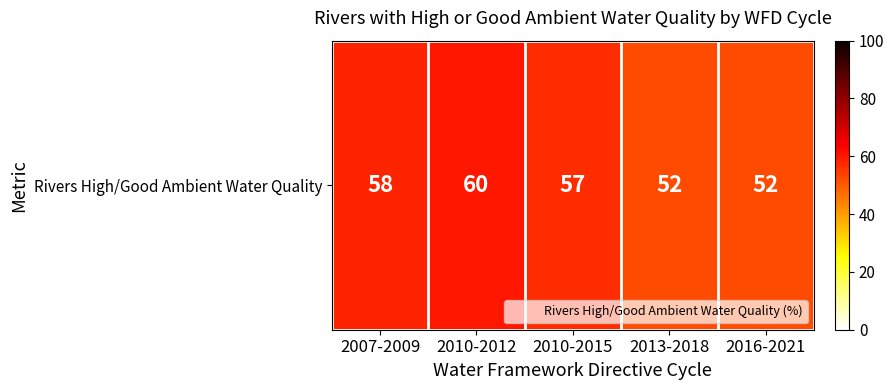

Reading left to right, extract all data points from this chart.

2007-2009=58	2010-2012=60	2010-2015=57	2013-2018=52	2016-2021=52